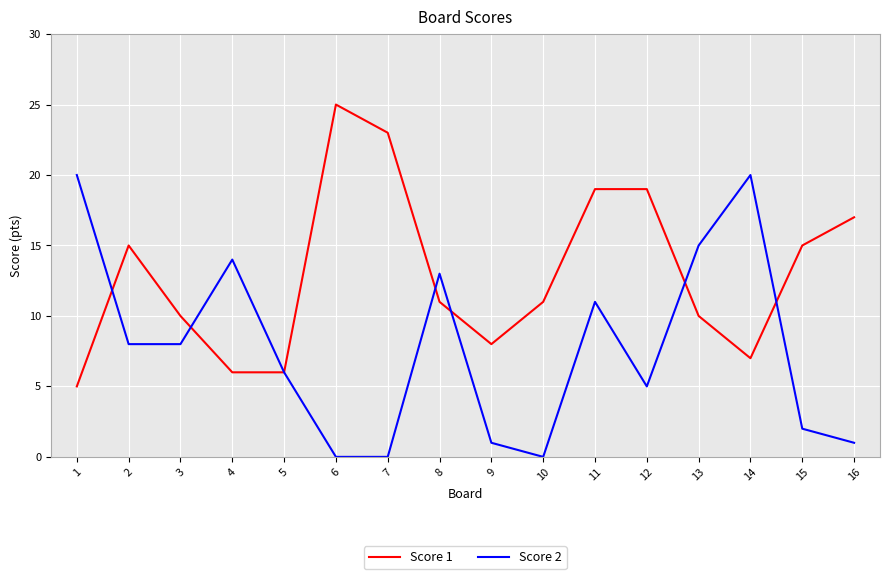

Rank the series by their average value, from lowest to highest.

Score 2, Score 1